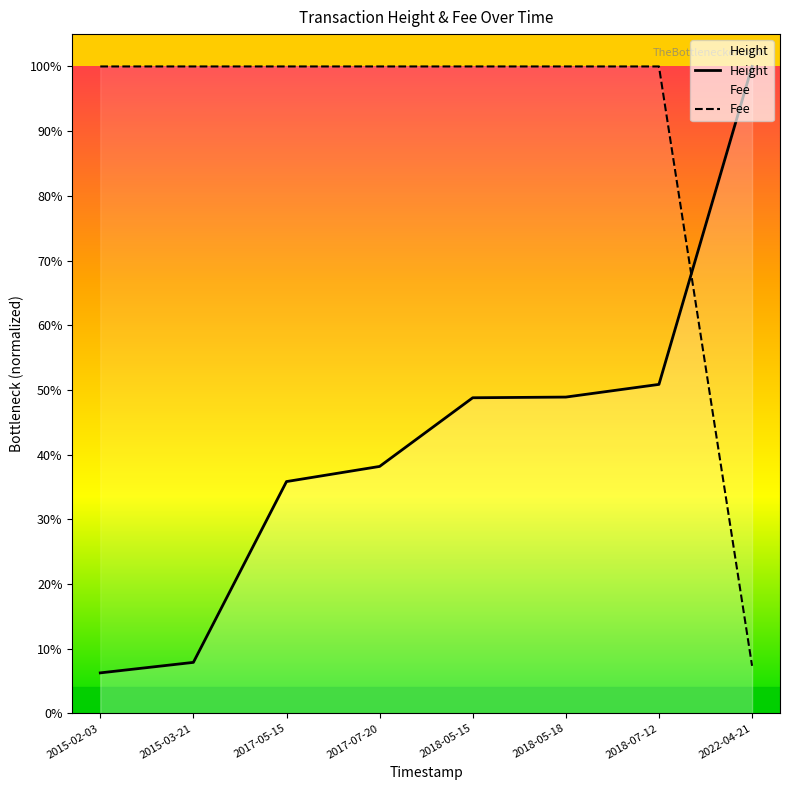

Is the value of Height at 2018-05-15 greater than the value of Fee at 2015-02-03?

No